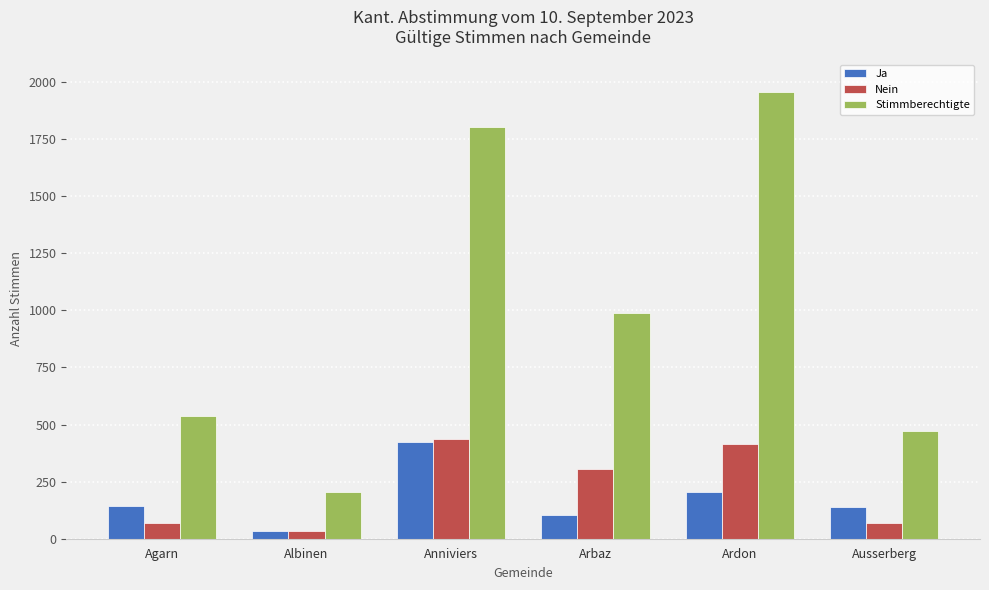

Rank the categories by Stimmberechtigte value from highest to lowest.

Ardon, Anniviers, Arbaz, Agarn, Ausserberg, Albinen